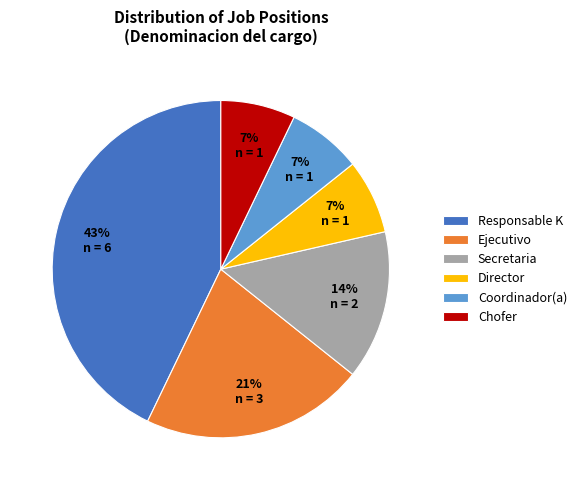

To the nearest percent, what is the difference between the Secretaria and Director slice percentages?

7%